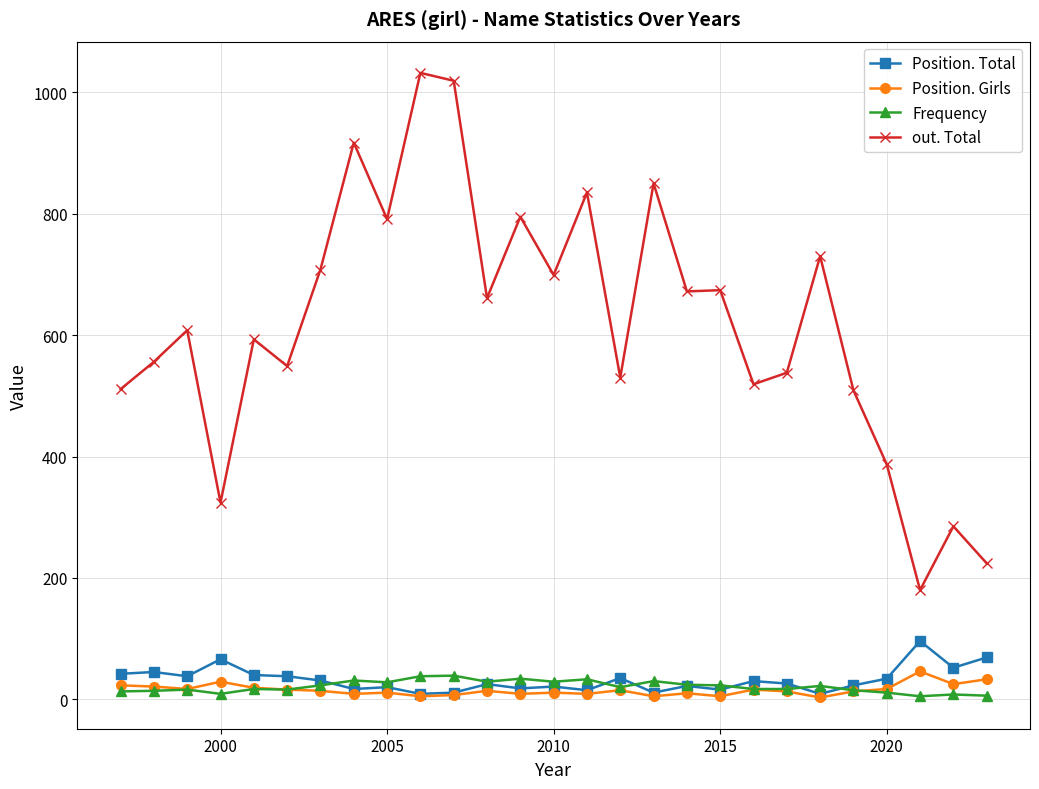

How many lines are shown in the chart?

4